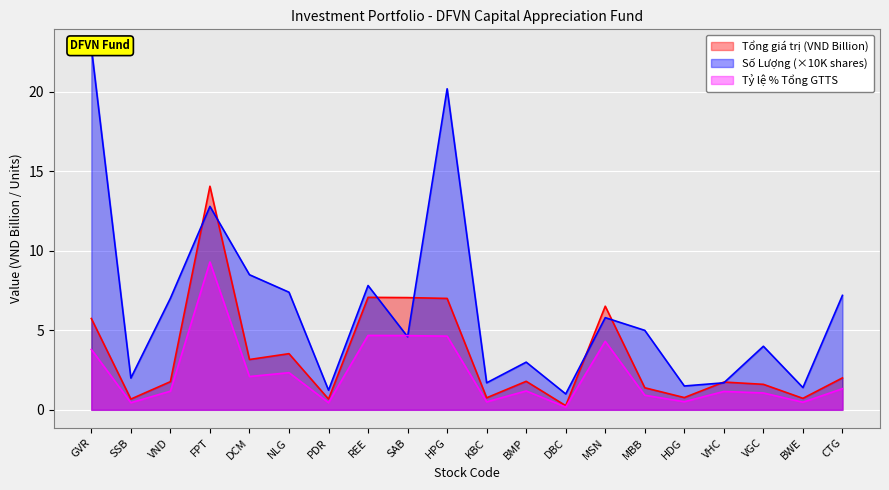

What is the difference between the Số Lượng (Quantity) values at KBC and FPT?

11.1